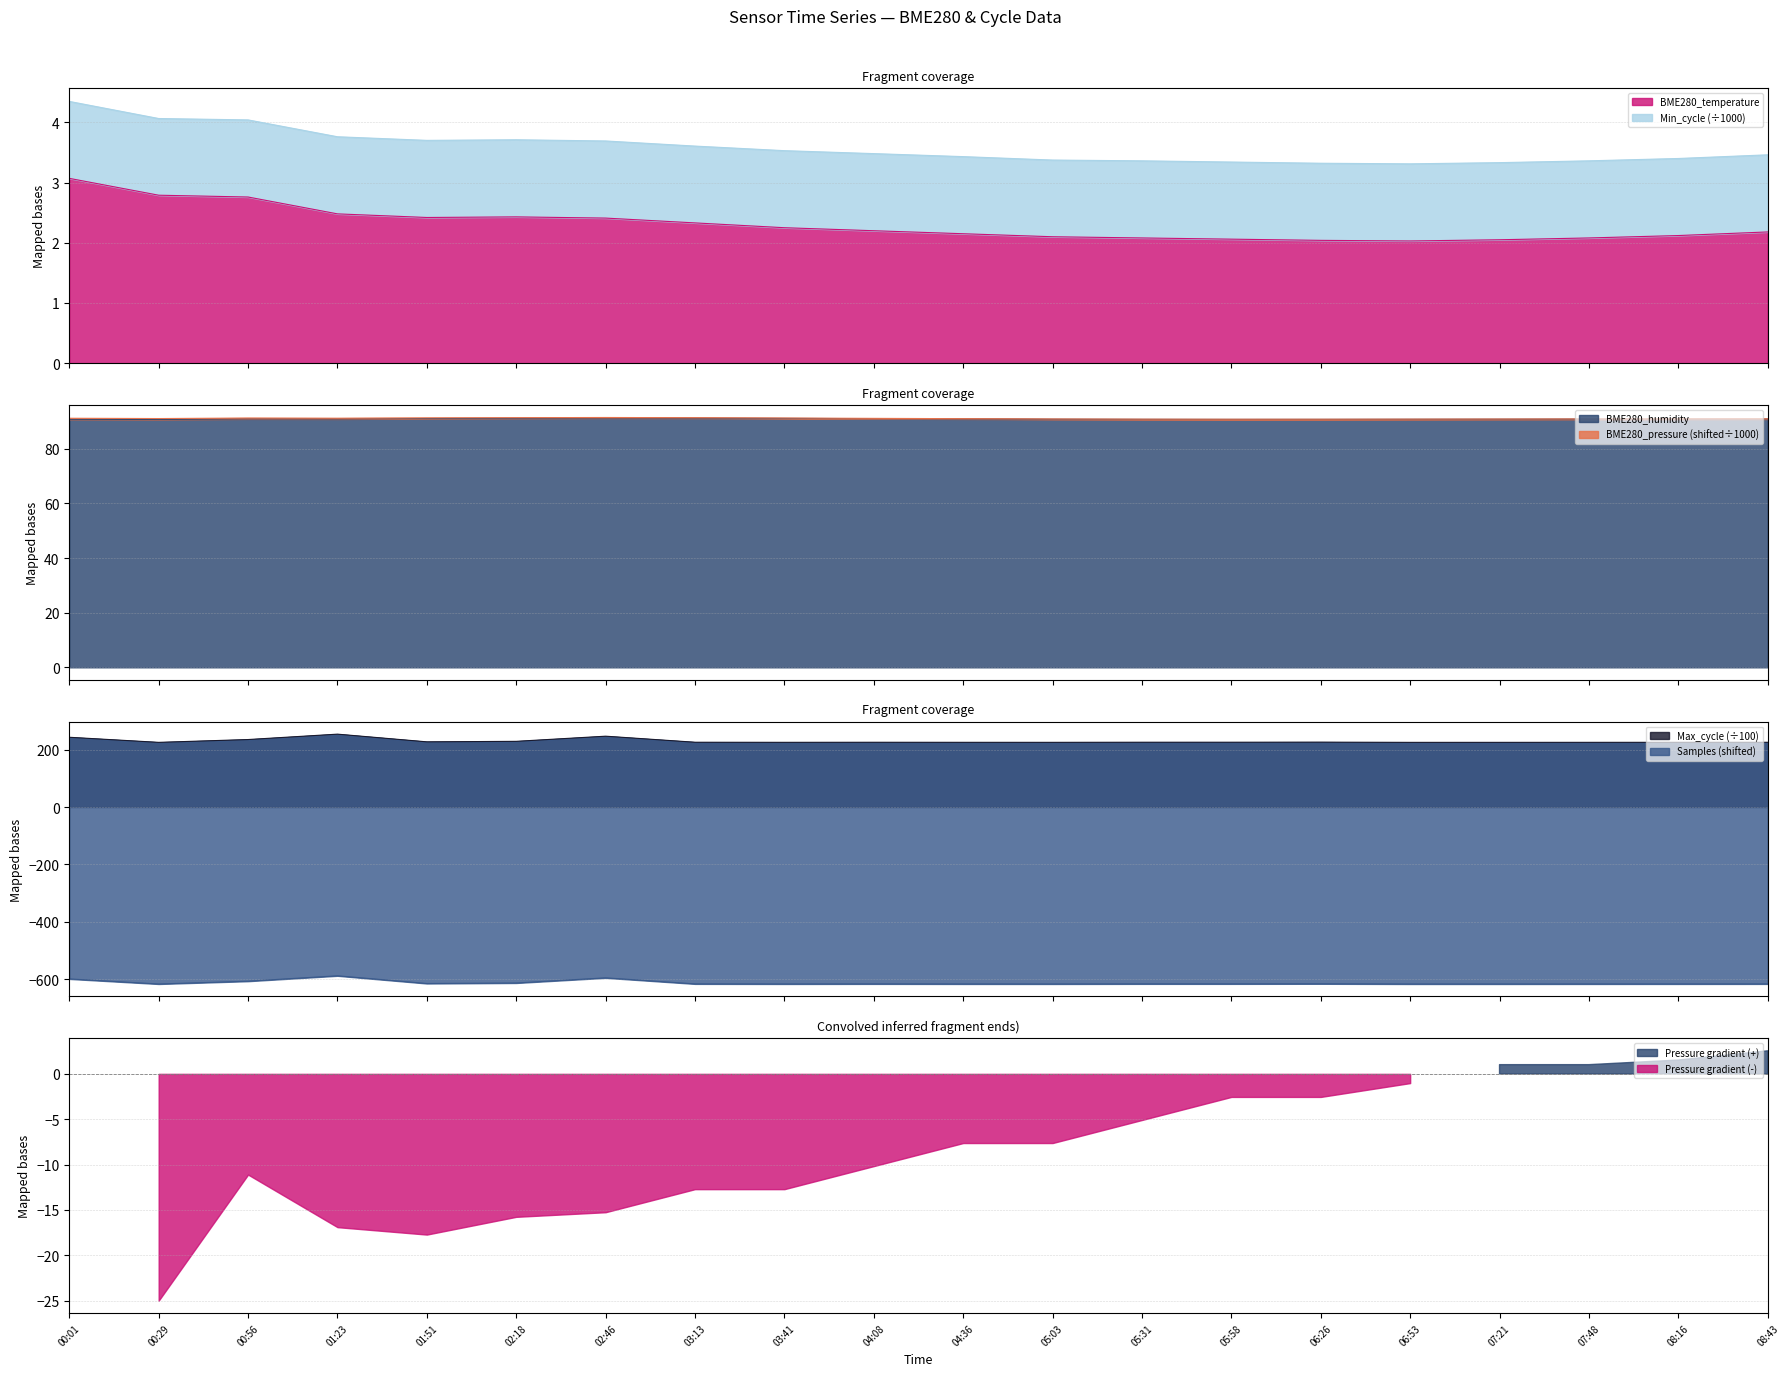

What is the maximum value shown in the chart?

253.9